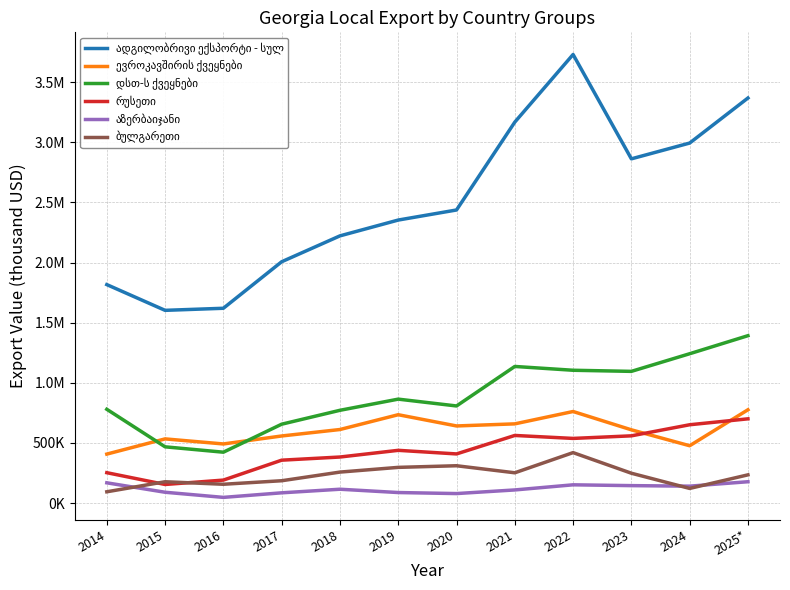

Is it true that ადგილობრივი ექსპორტი - სულ equals 5128191.6 at 2021?

False